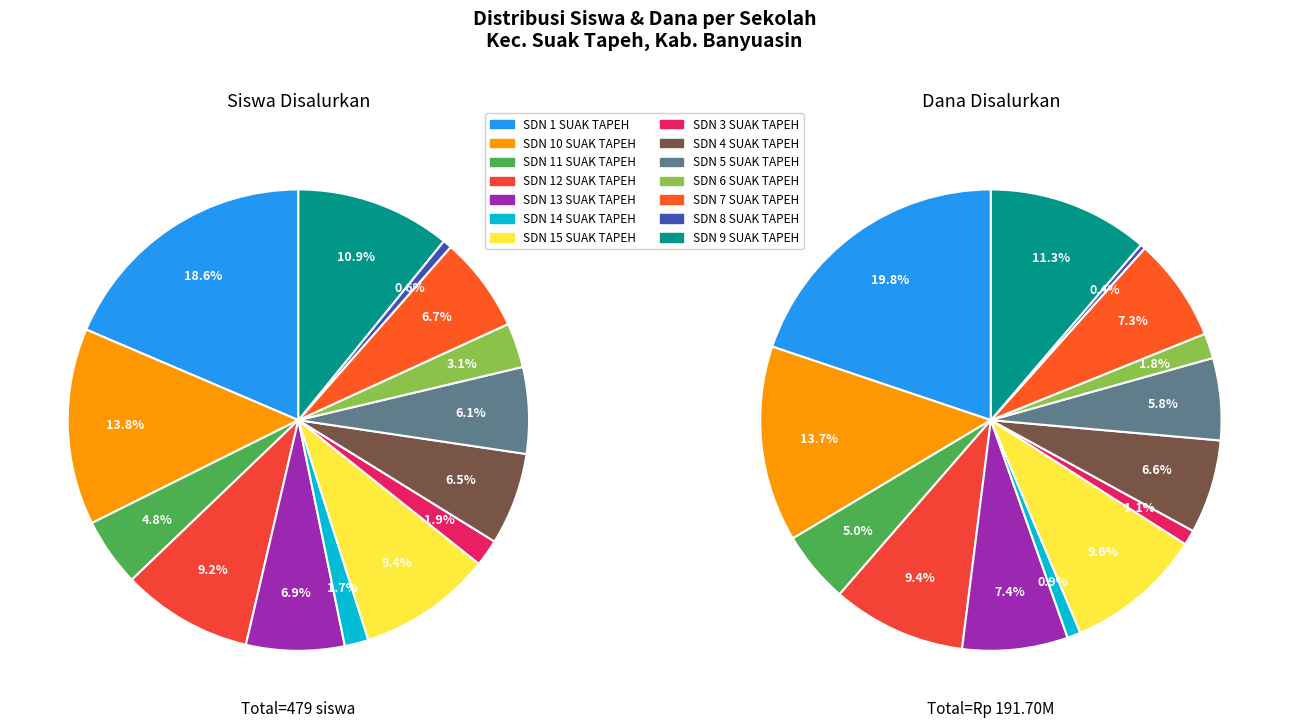

Does SDN 11 SUAK TAPEH account for over 50% of the chart?

No